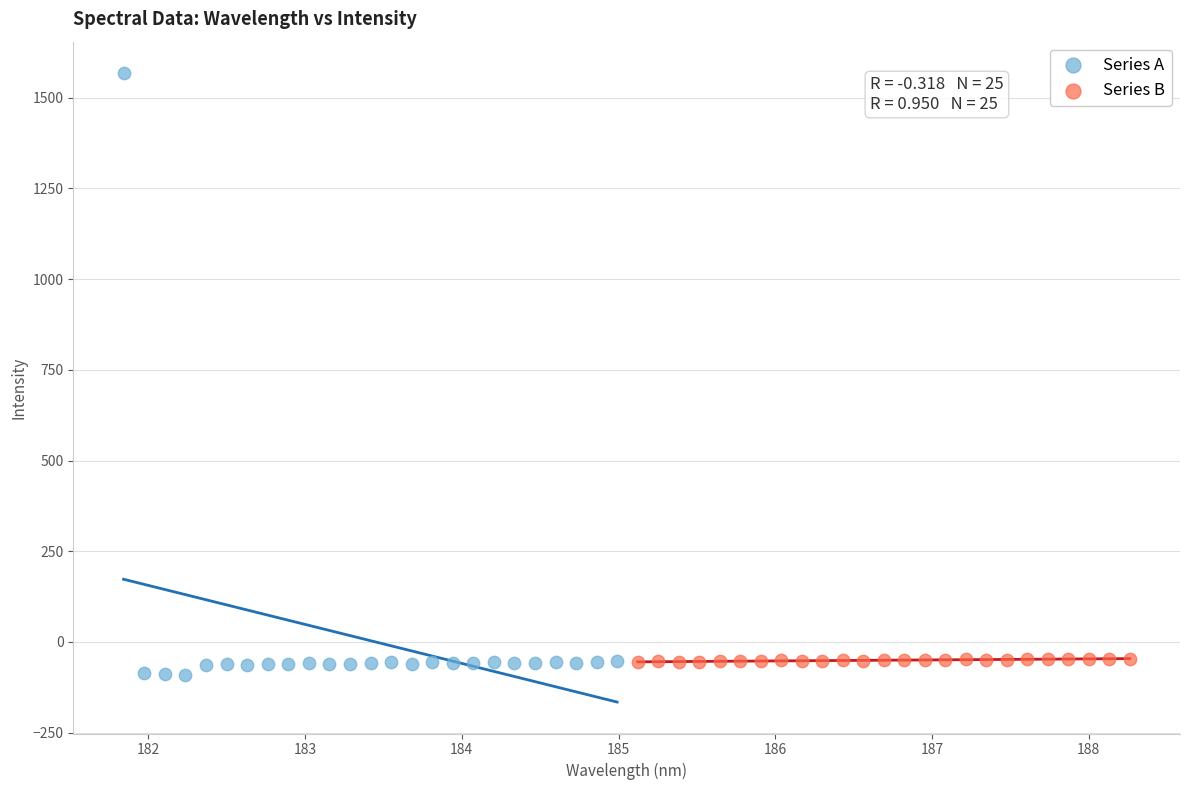

Which series has the widest spread of Y values?

Series A